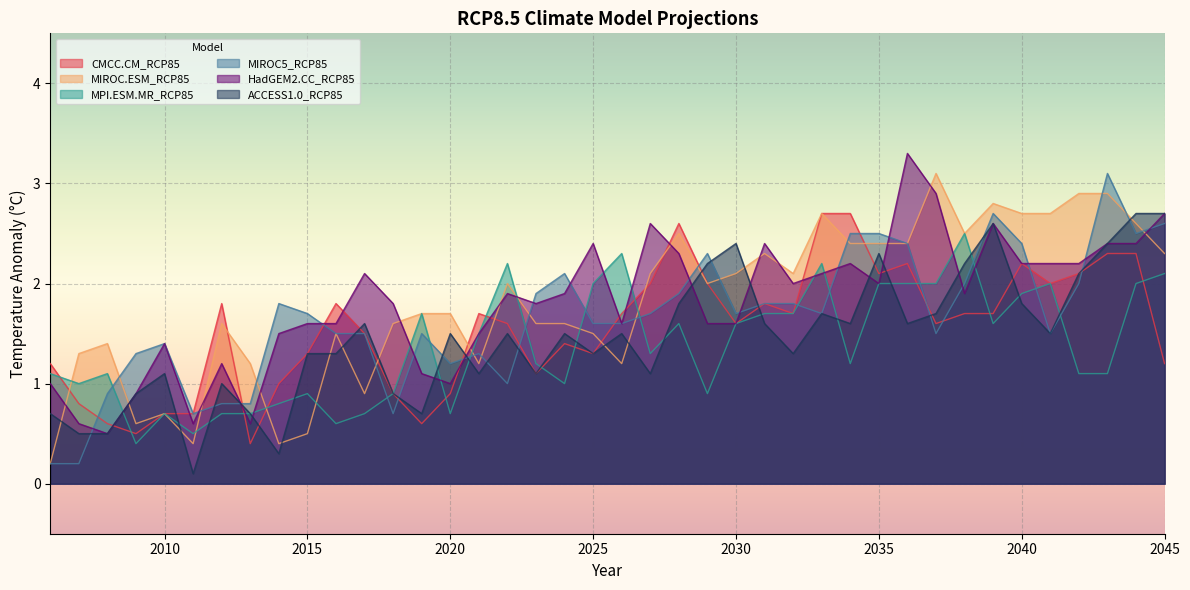

Does the chart display data point markers on the line(s)?

No